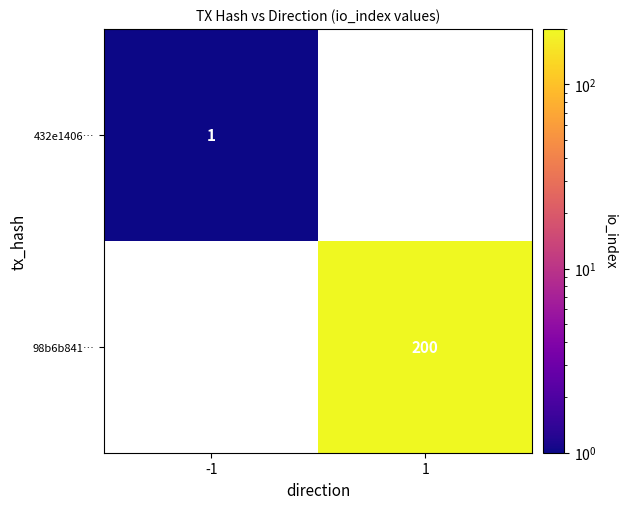

The 98b6b841… series shows 76 at 1. True or false?

False